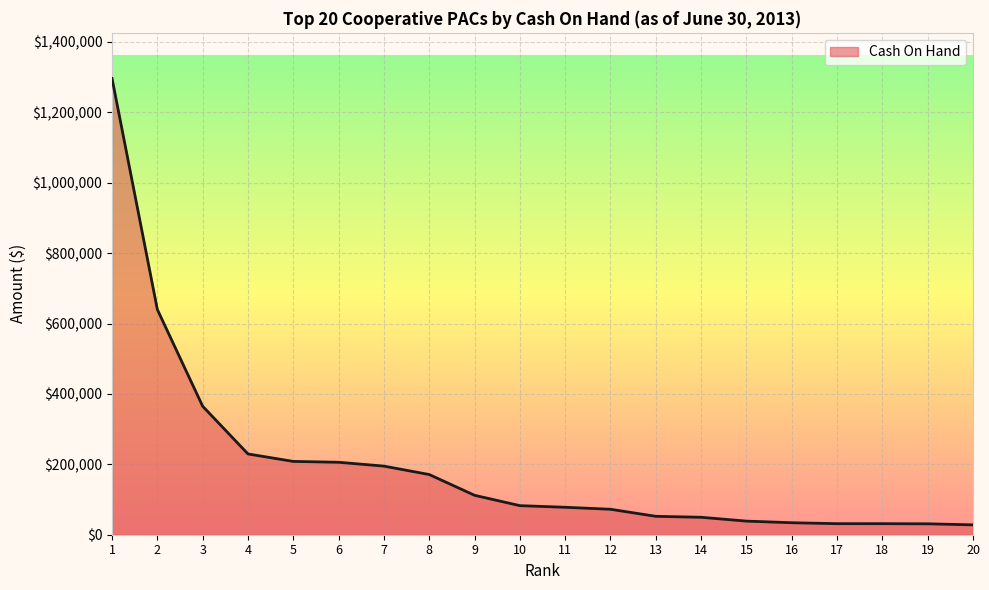

True or false: the data shows 229542.3 at 4.

True